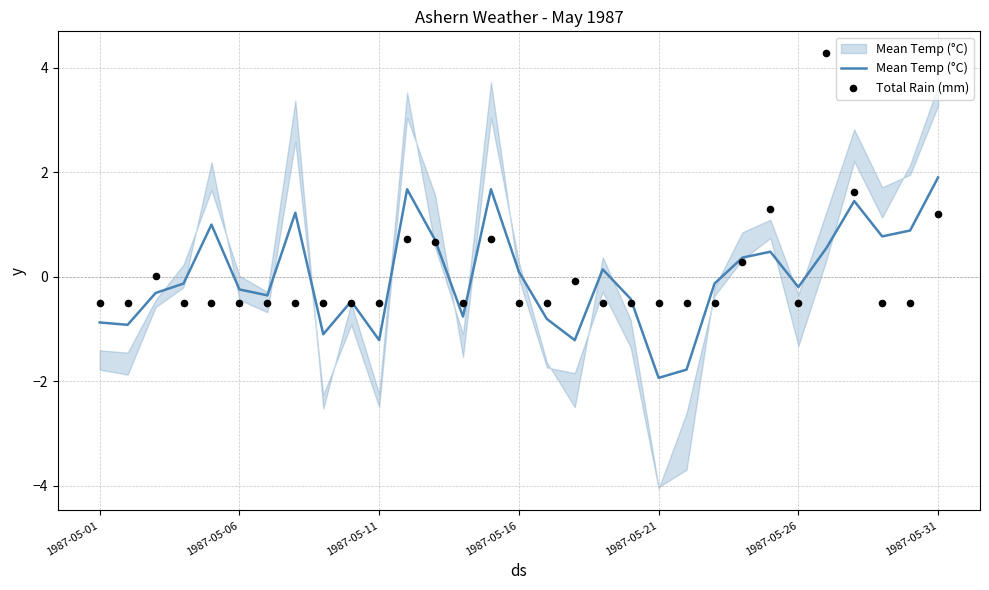

At how many categories does at least one series exceed 1?

7